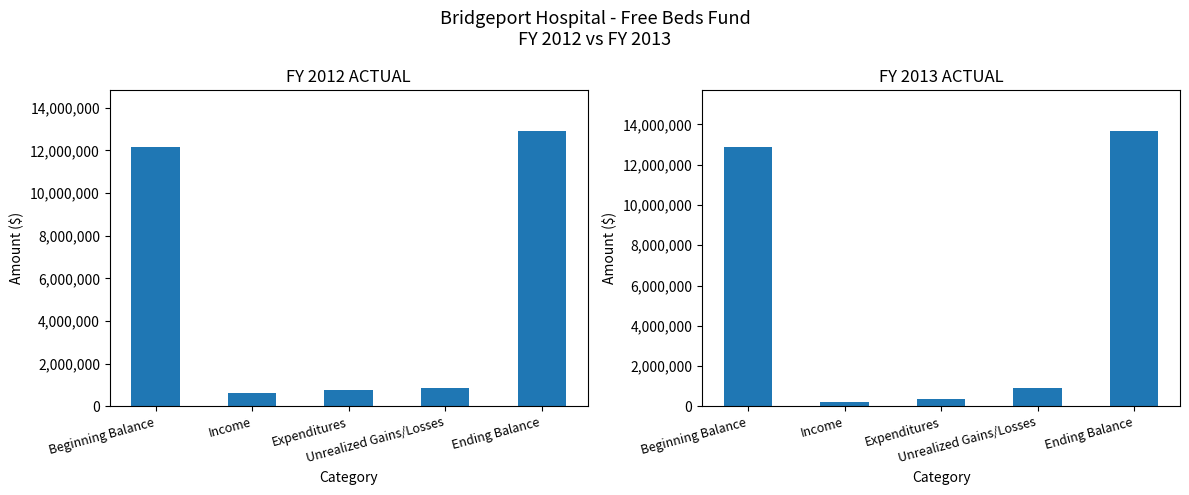

List the series in order of their peak value, highest first.

FY 2013 ACTUAL, FY 2012 ACTUAL